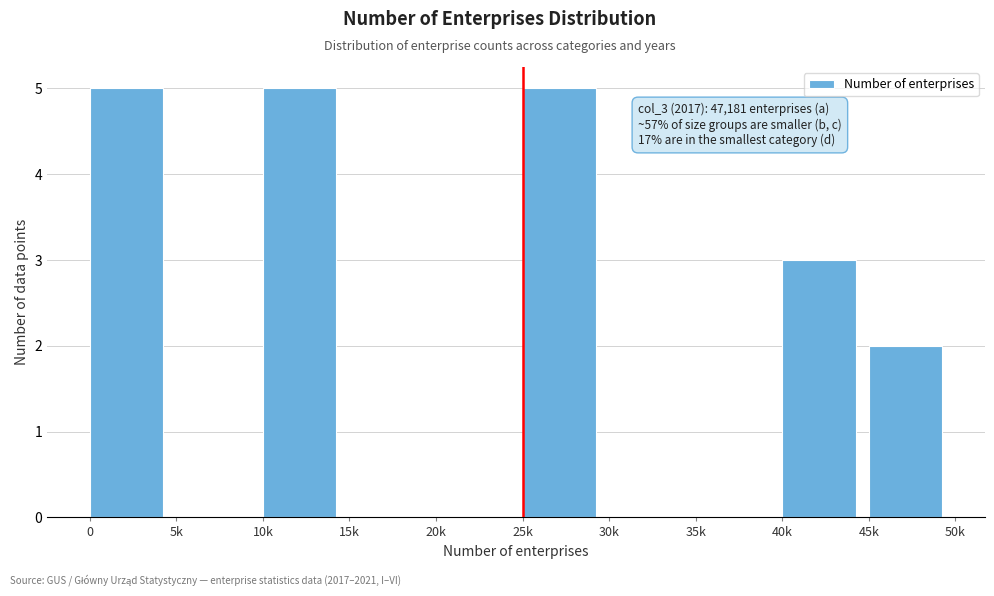

Reading left to right, list all the values displayed in this chart.

0=5	5k=0	10k=5	15k=0	20k=0	25k=5	30k=0	35k=0	40k=3	45k=2